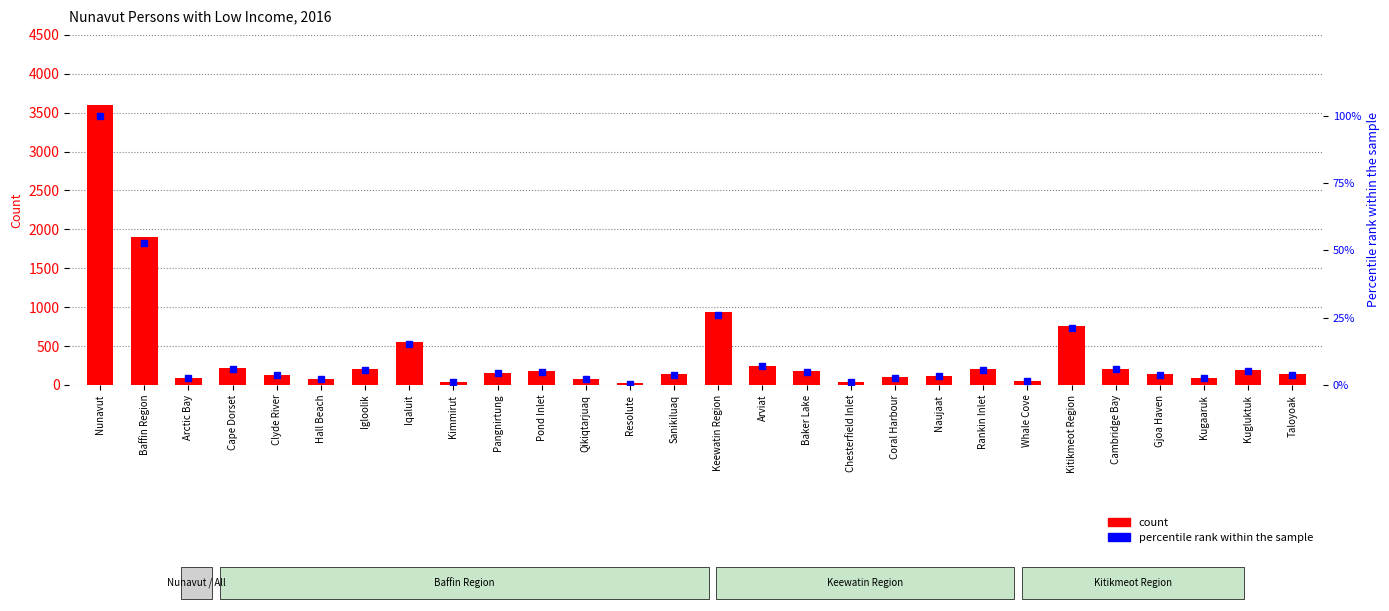

What is the average value of the percentile rank within the sample series?

10.7